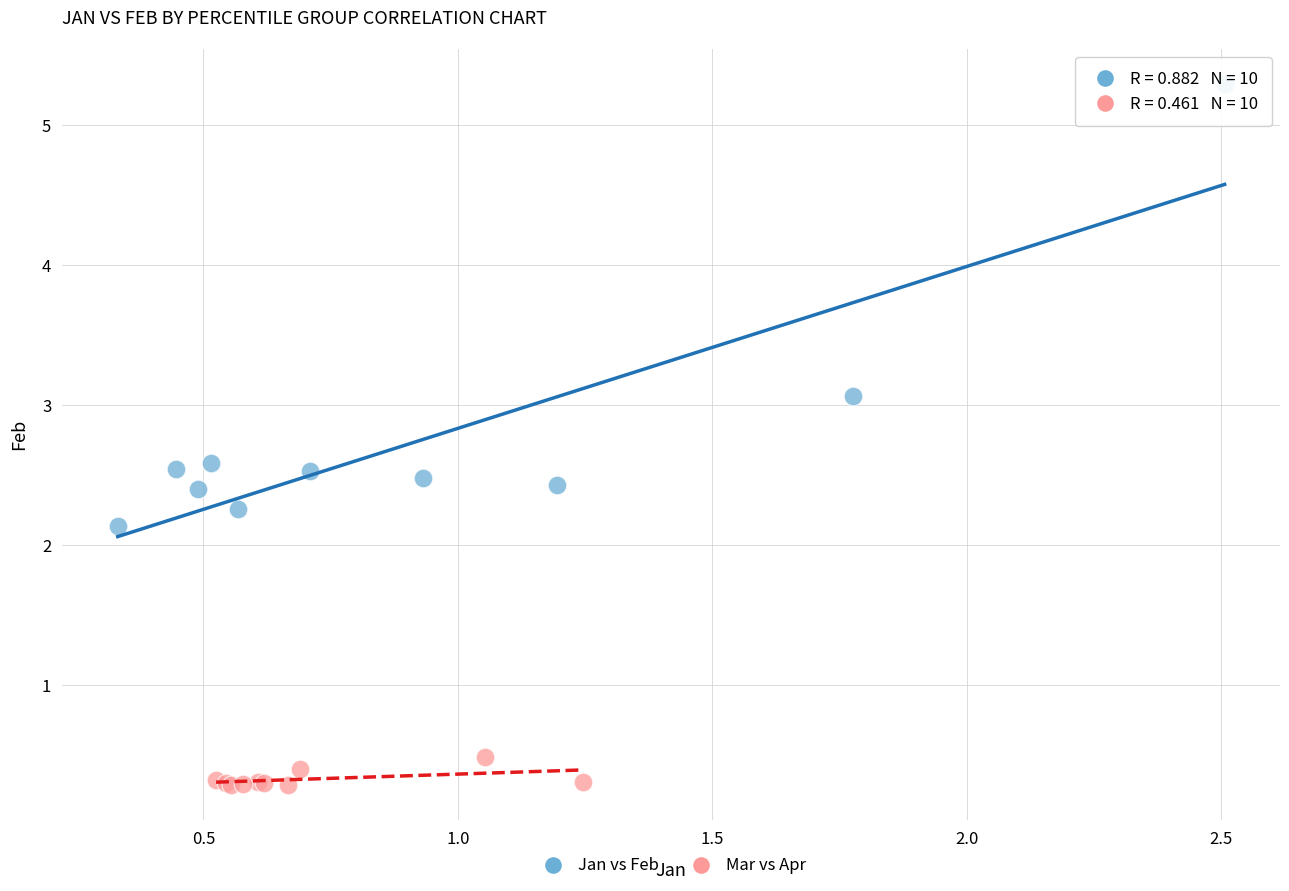

Which series reaches the minimum Y coordinate?

Mar vs Apr